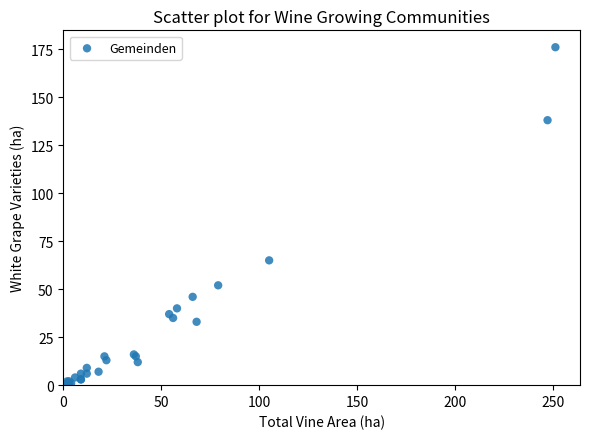

What Y value in the scatter plot is closest to 88?

65